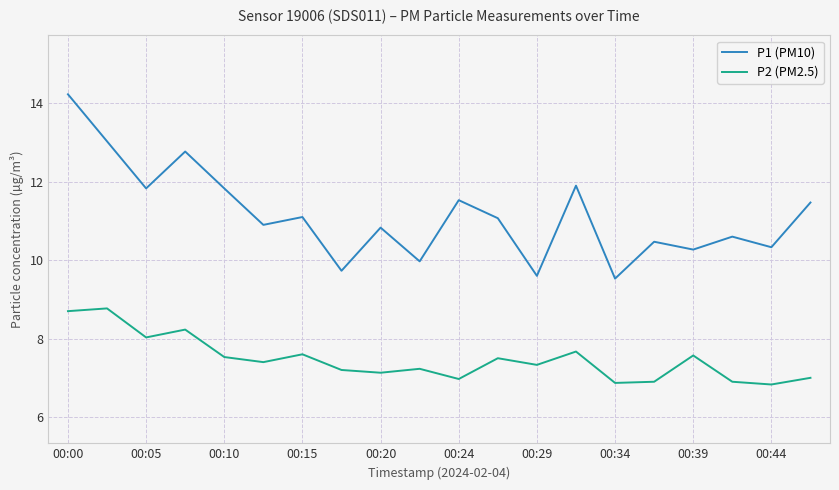

List the series in order of their overall mean, lowest first.

P2 (PM2.5), P1 (PM10)